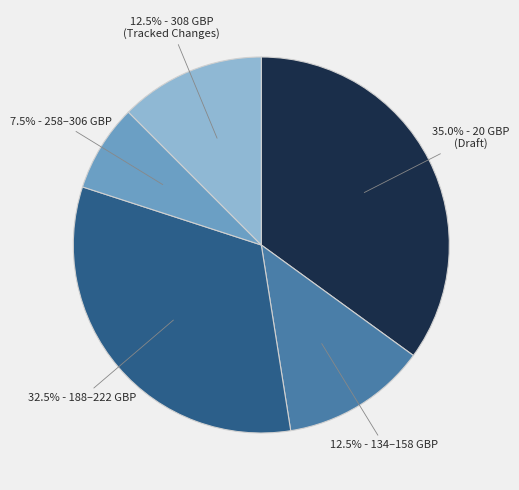

Is there any slice that represents more than half of the pie?

No